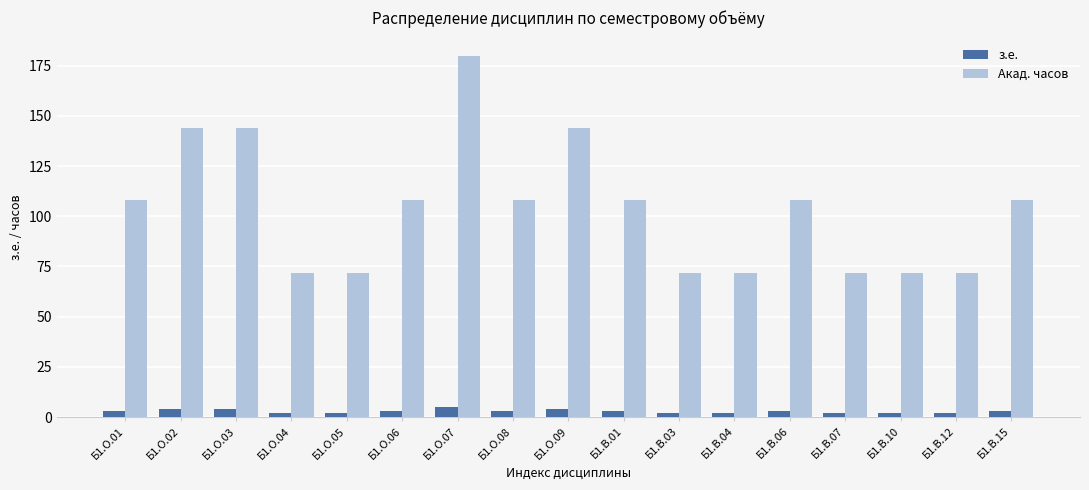

What value does the з.е. series have at Б1.В.12?

2